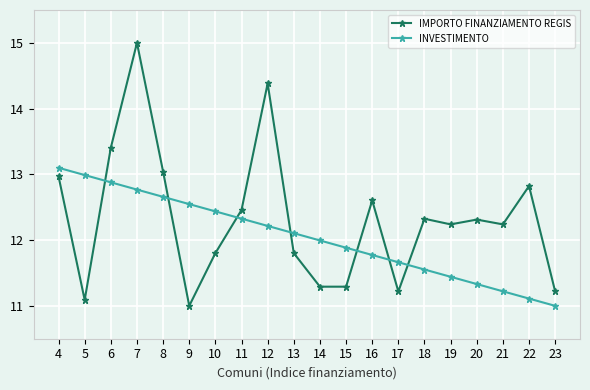

Which series has the largest total across all categories?

IMPORTO FINANZIAMENTO REGIS